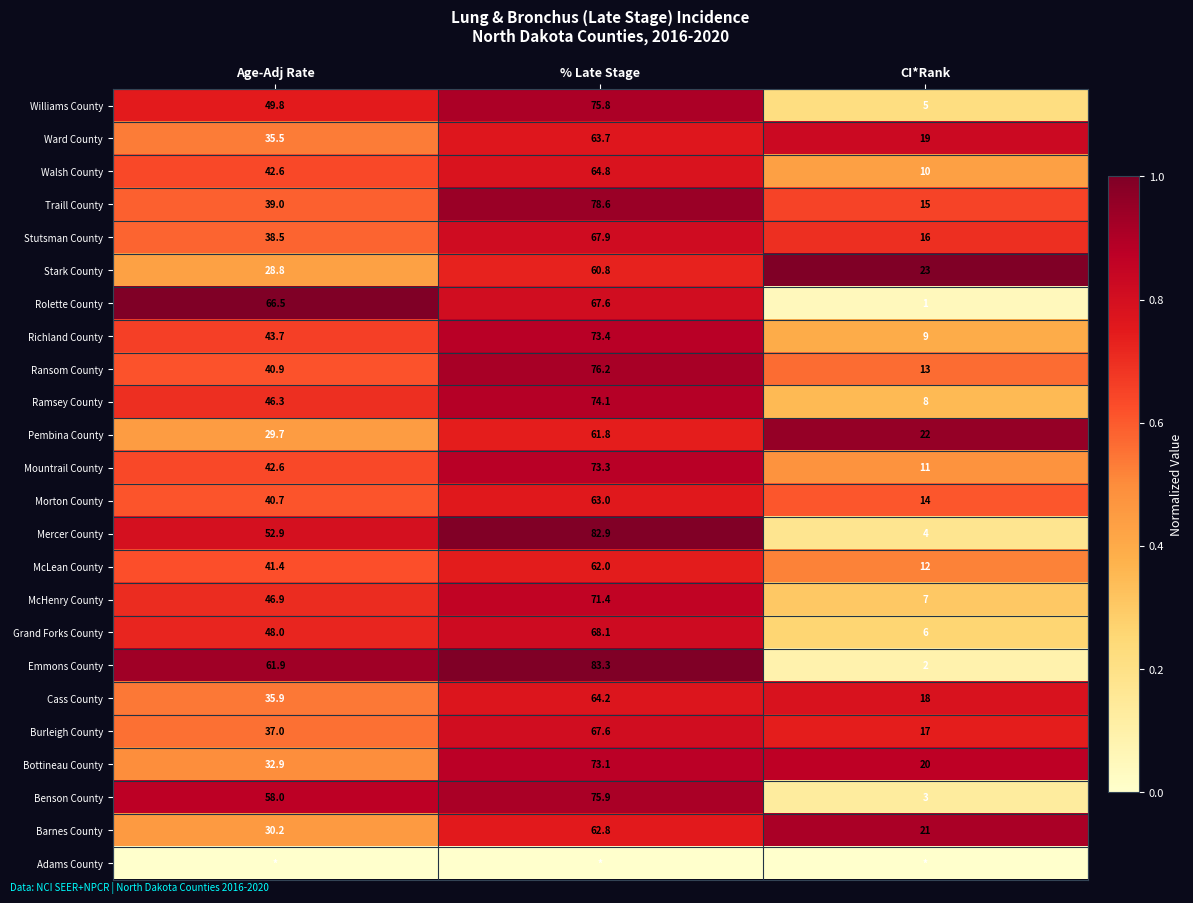

Rank the categories by McLean County value from lowest to highest.

CI*Rank, Age-Adj Rate, % Late Stage